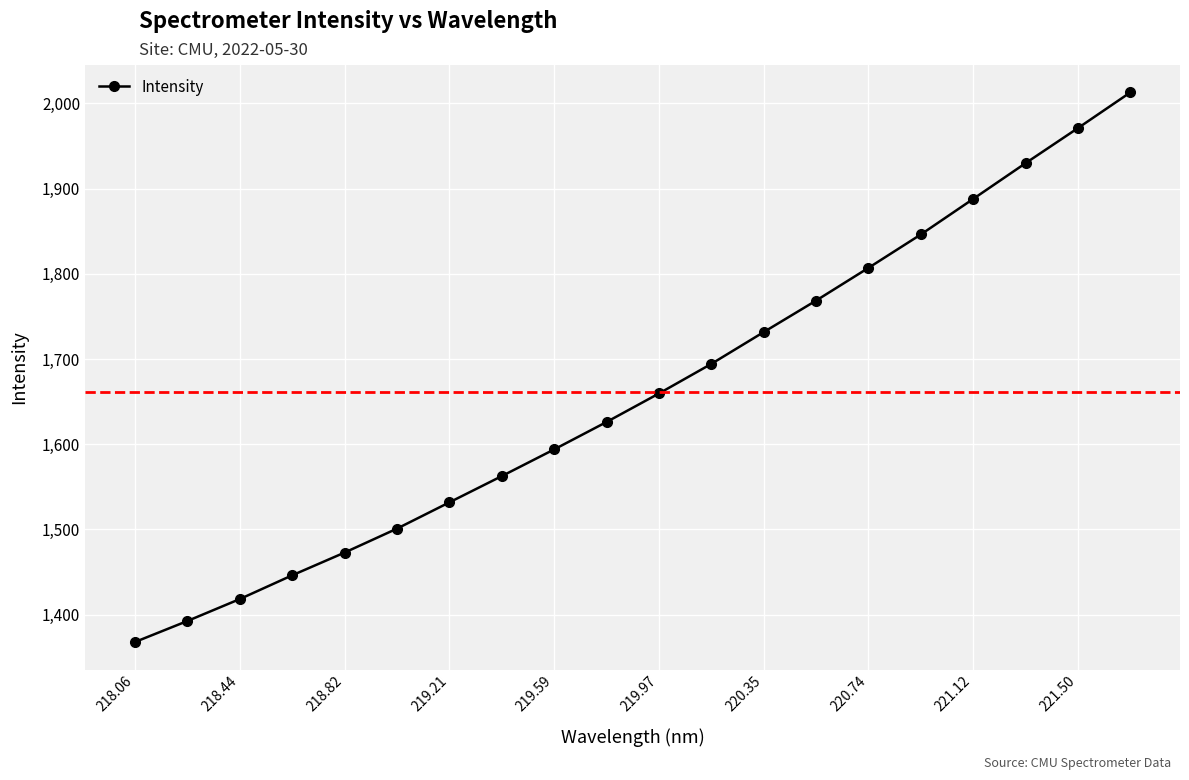

What is the difference between the second highest and minimum values?

603.3